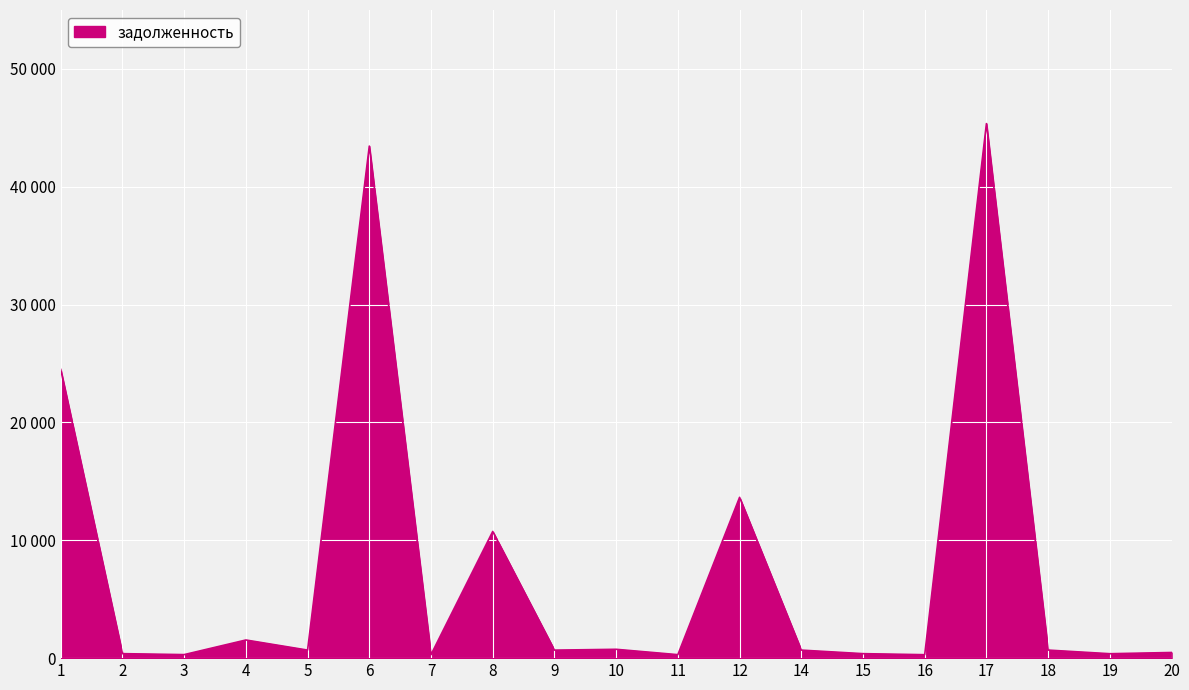

How many interior local peaks (higher than both neighbors) does the data have?

6